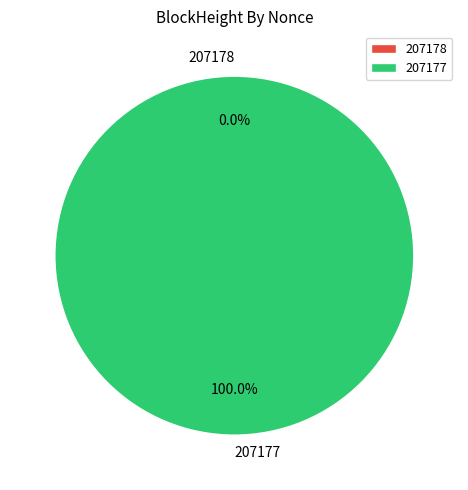

To the nearest percent, what is the combined percentage of 207177 and 207178?

100%